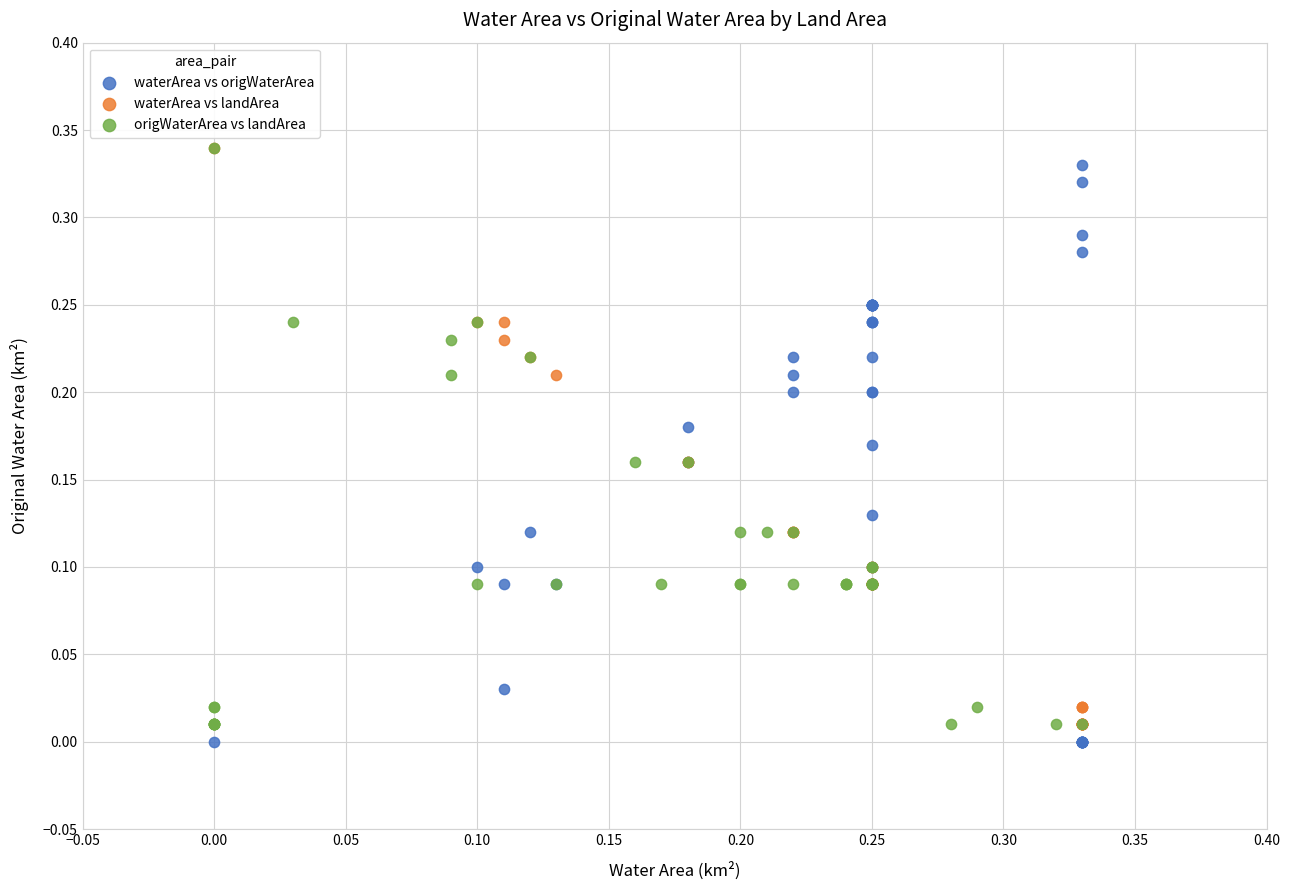

What are all the series names shown in the legend?

waterArea vs origWaterArea, waterArea vs landArea, origWaterArea vs landArea